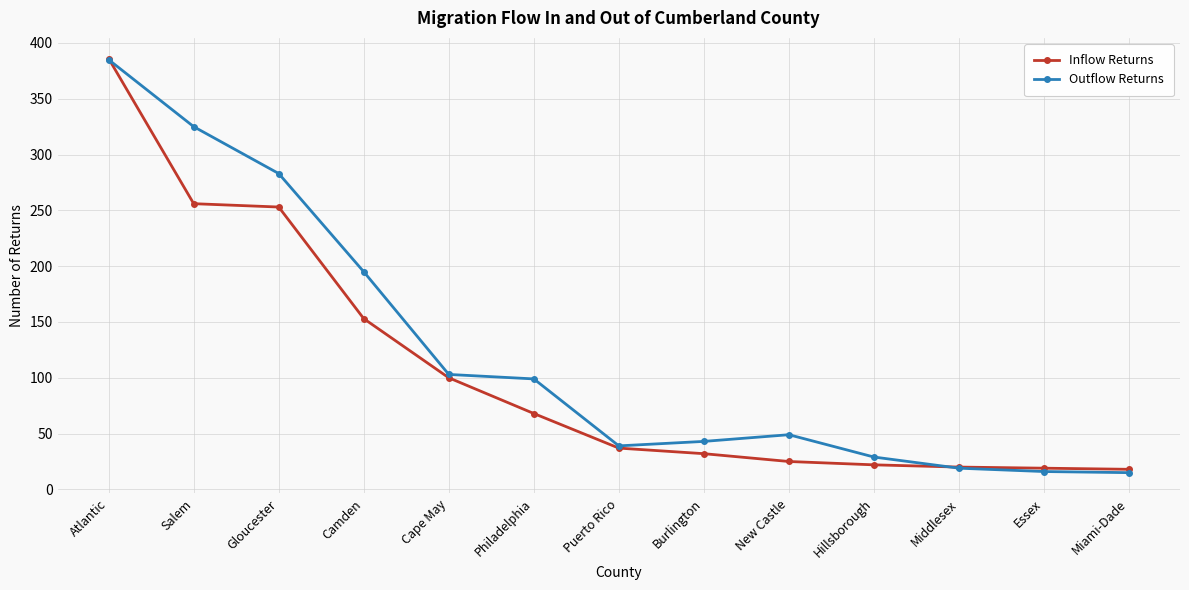

Which series has the largest total across all categories?

Outflow Returns